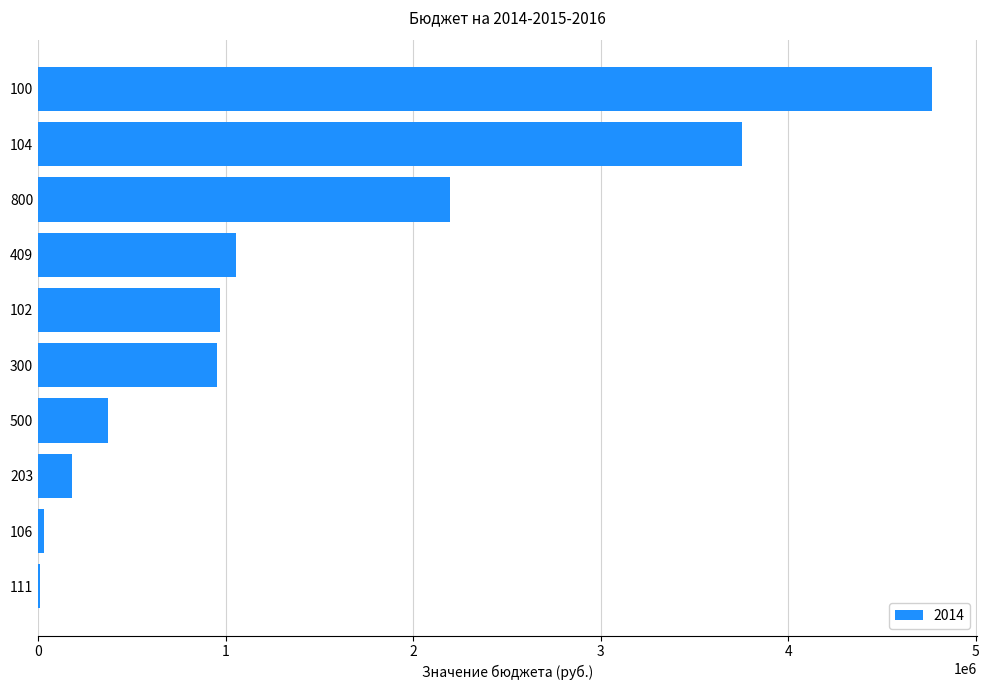

What is the sum of all values?

14295900